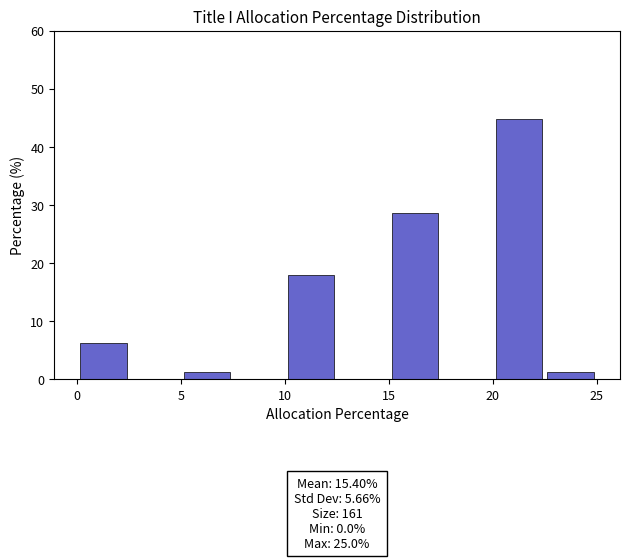

Over which range of the x-axis is the bar tallest?

20.0 to 22.5